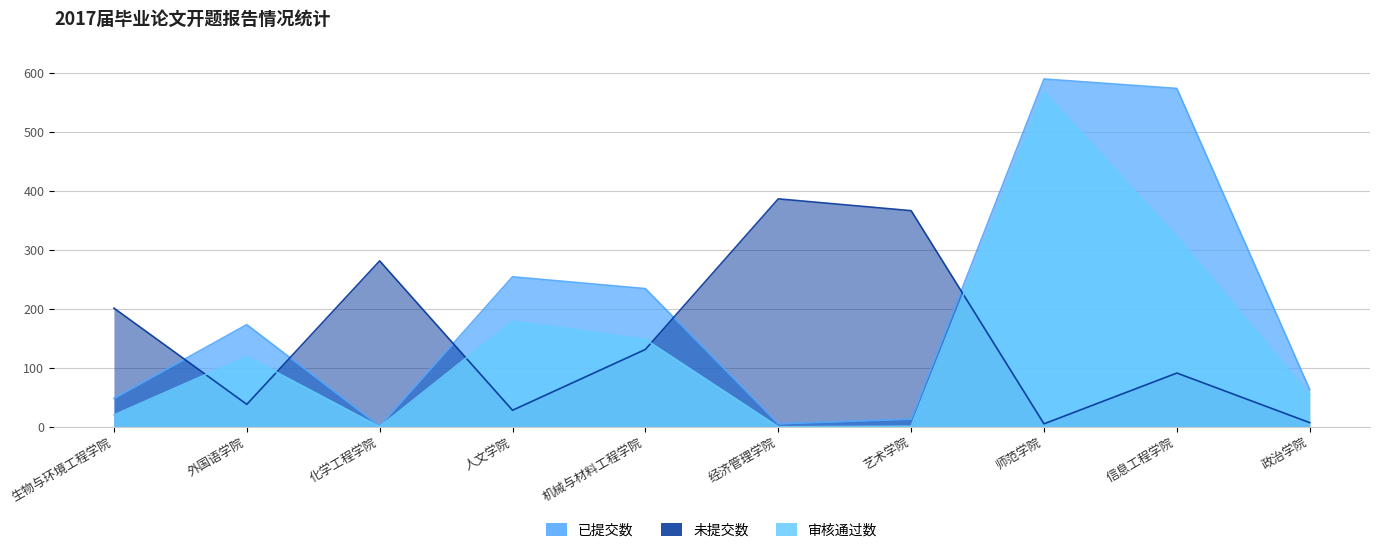

The 未提交数 series shows 201 at 生物与环境工程学院. True or false?

True